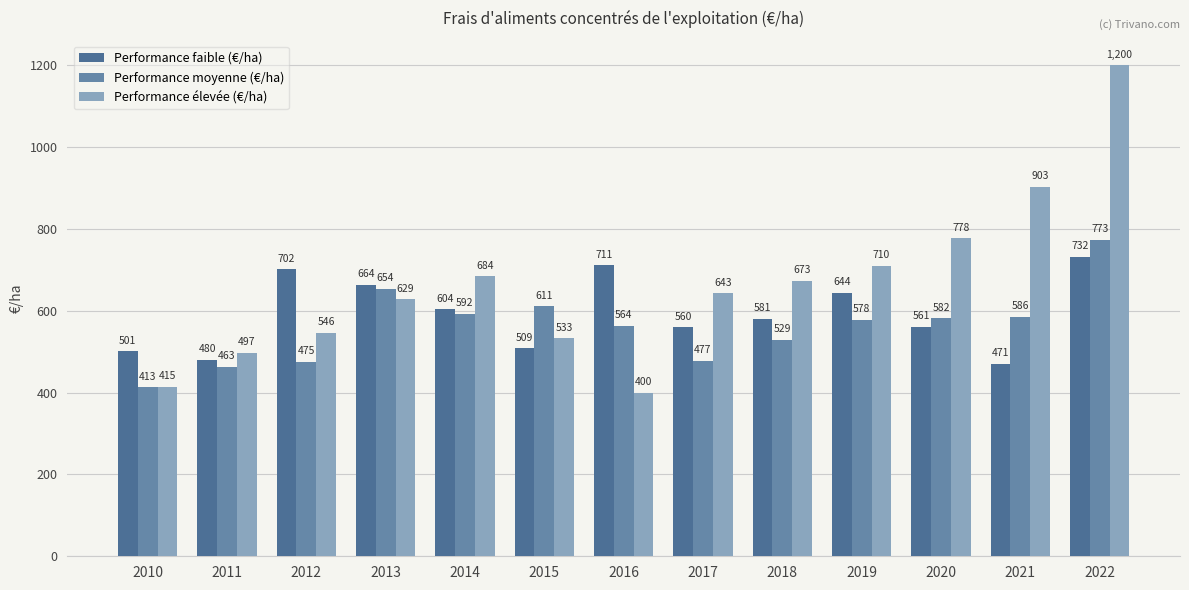

Is it true that Performance moyenne (€/ha) equals 778.0 at 2019?

False